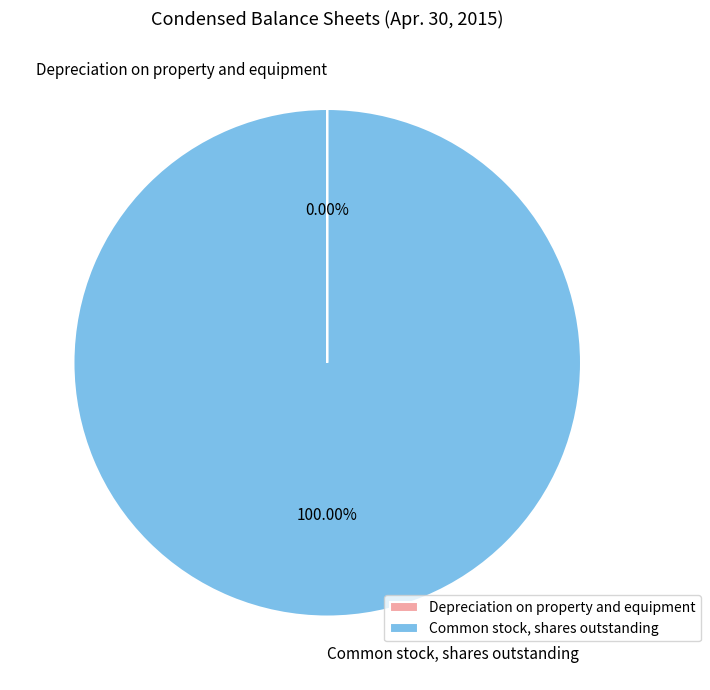

What is the largest slice in the pie chart?

Common stock, shares outstanding